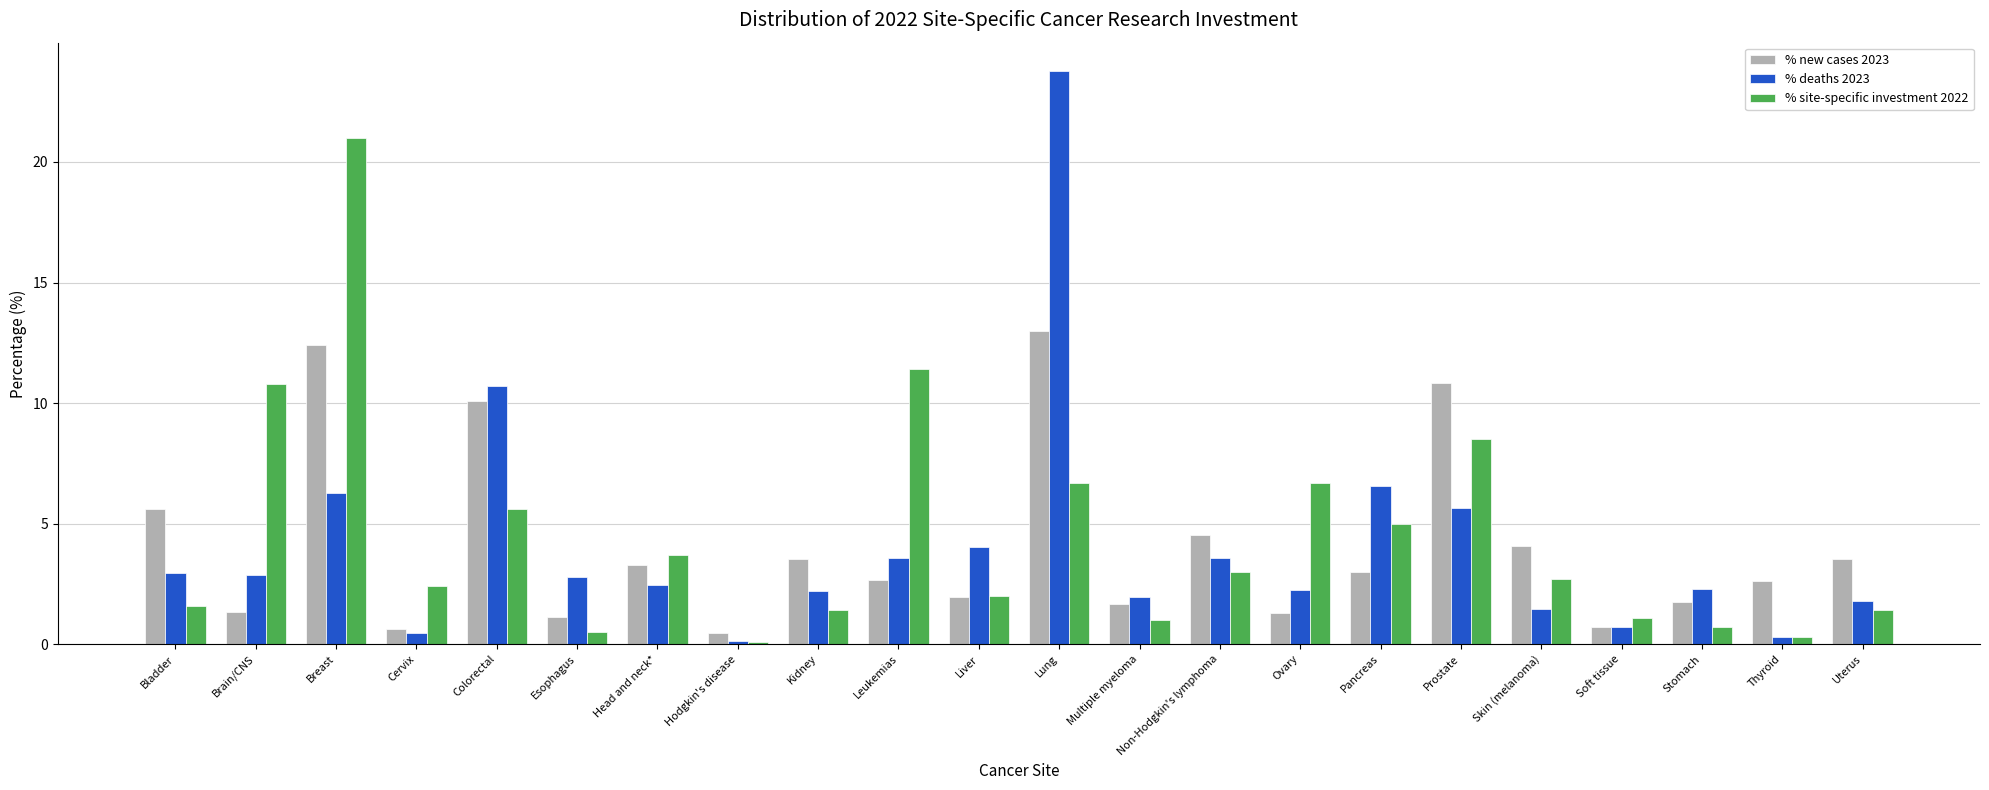

What is the sum of the % site-specific investment 2022 values at Thyroid and Leukemias?

11.7